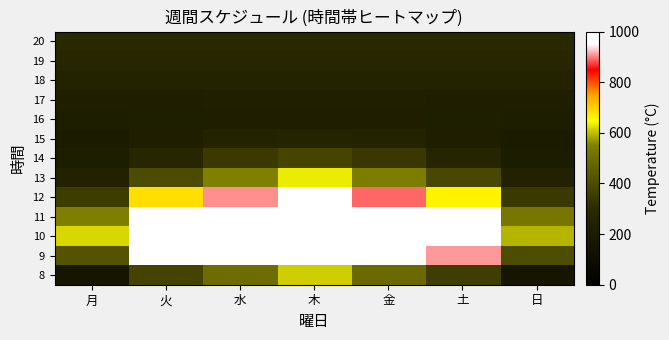

At which category is the sum across all series the highest?

木